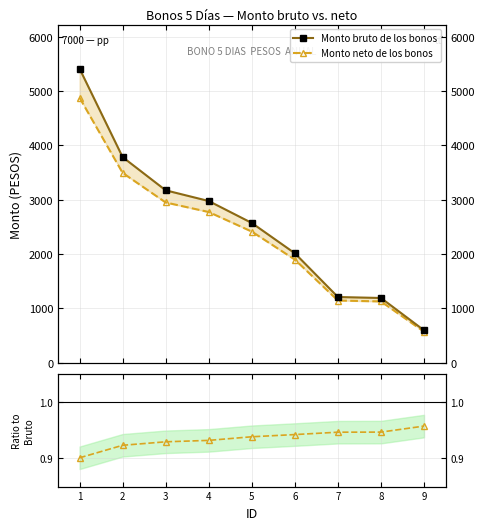

What is the difference between the maximum and minimum values in the Neto / Bruto series?

0.1